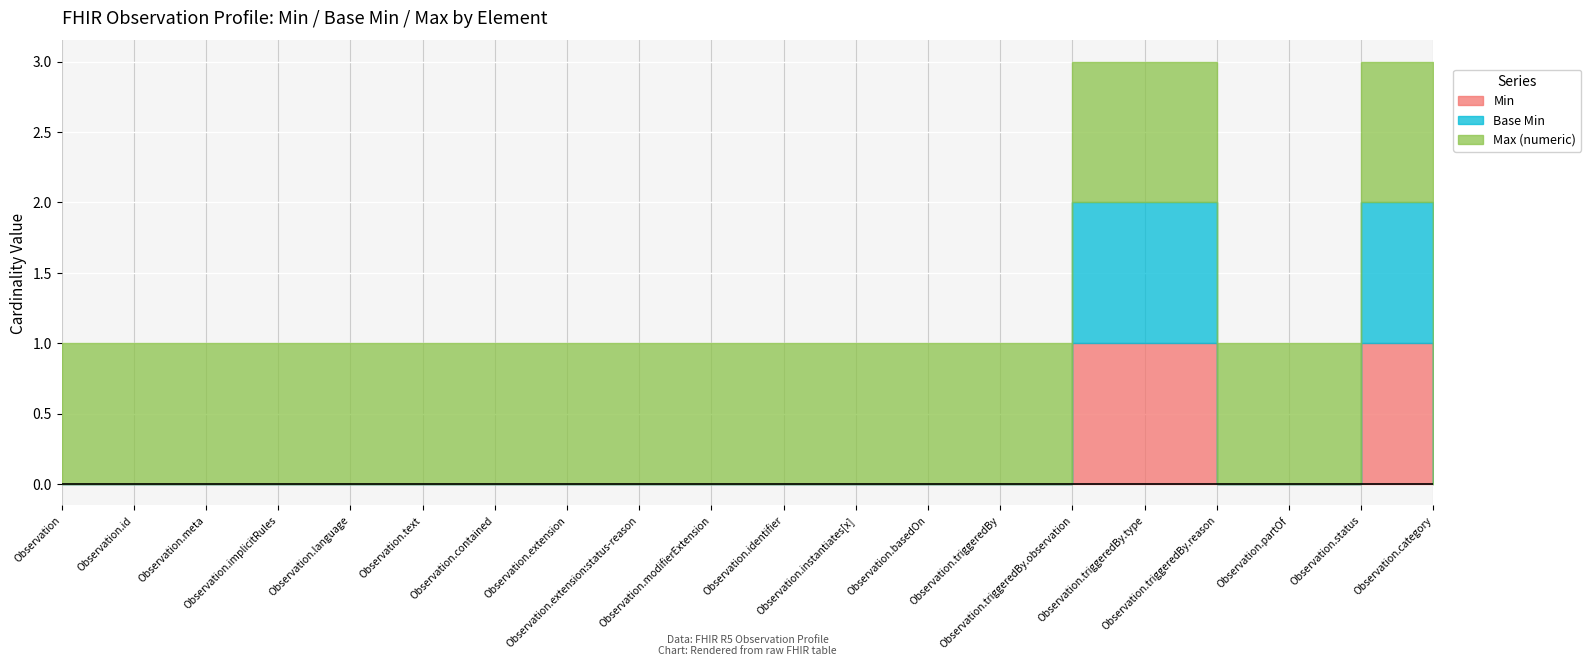

Is it true that Min equals 0 at Observation.language?

True